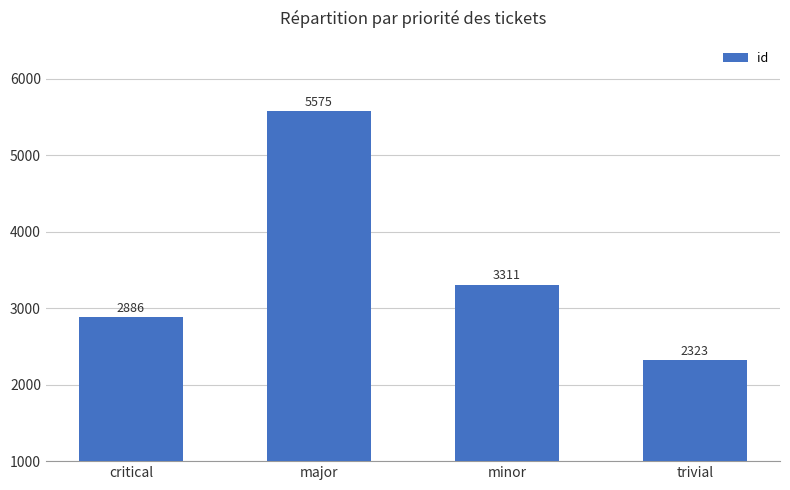

At which category does the chart reach its peak across all series?

major